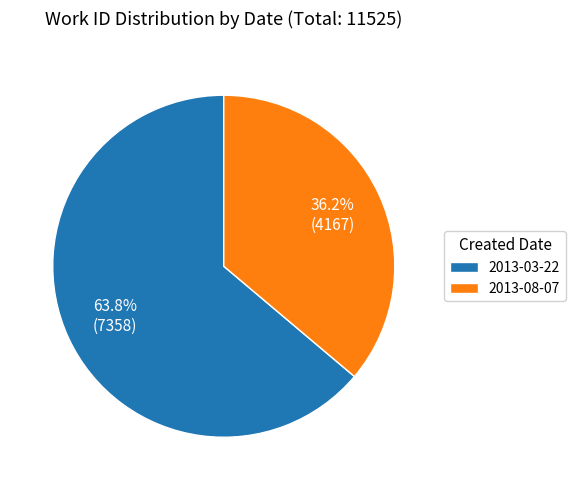

To the nearest percent, what percentage of the pie is 2013-03-22?

64%